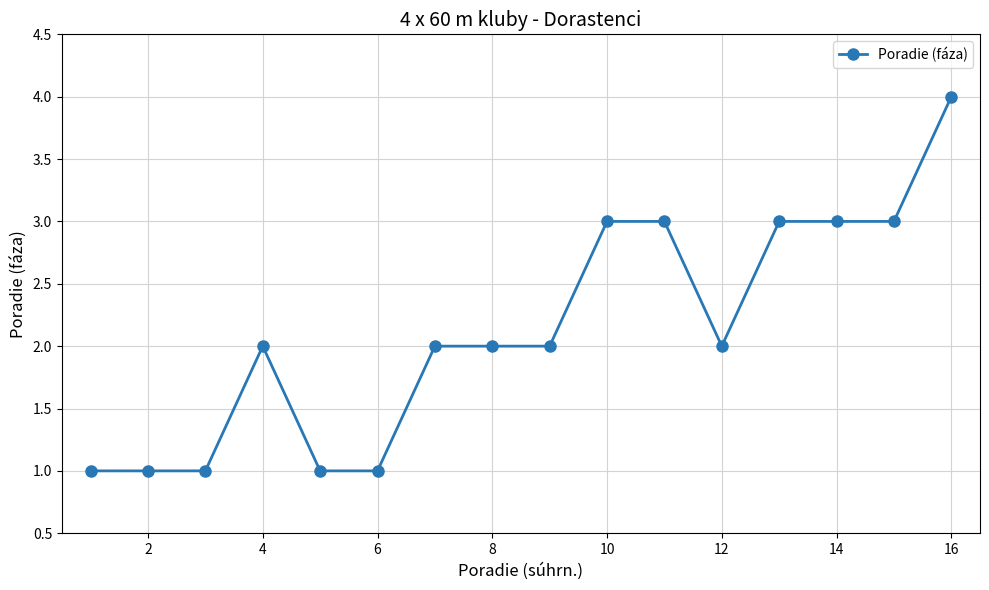

What is the value of the 8th point from the left?

2